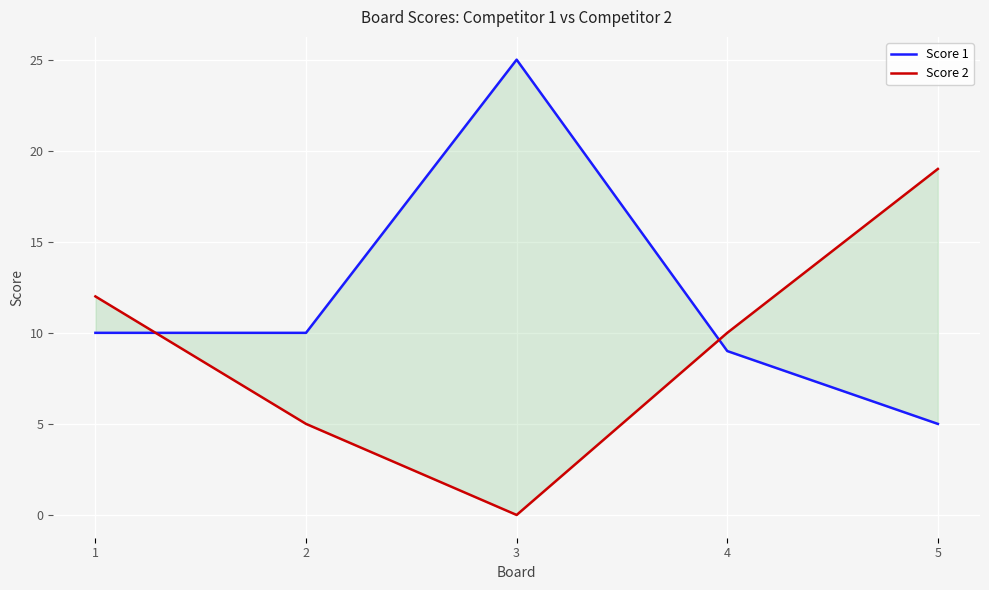

Which category has the lowest value across all series?

3